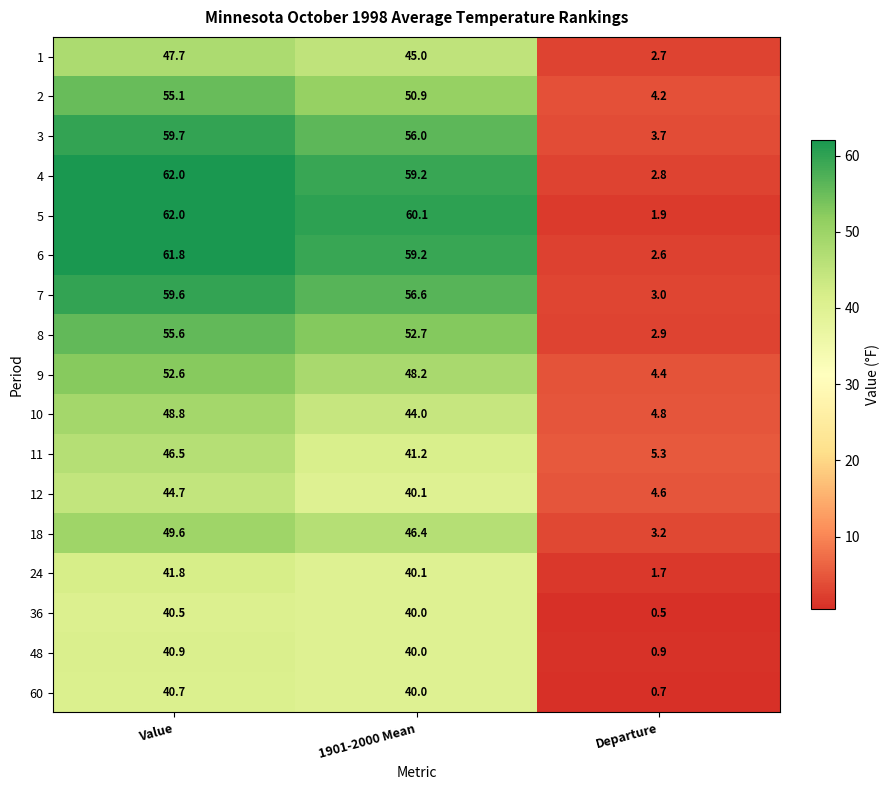

At which label does 2 reach its peak?

Value